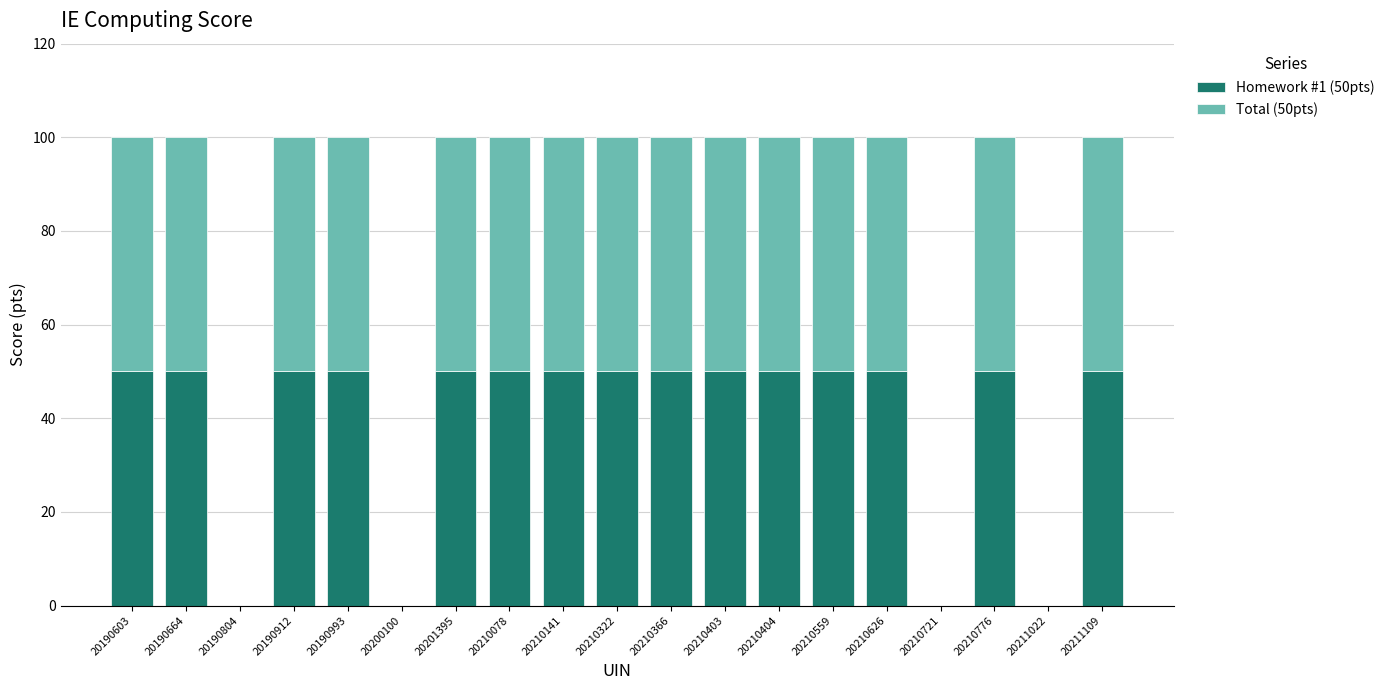

Is it true that Homework #1 (50pts) equals 69 at 20210559?

False